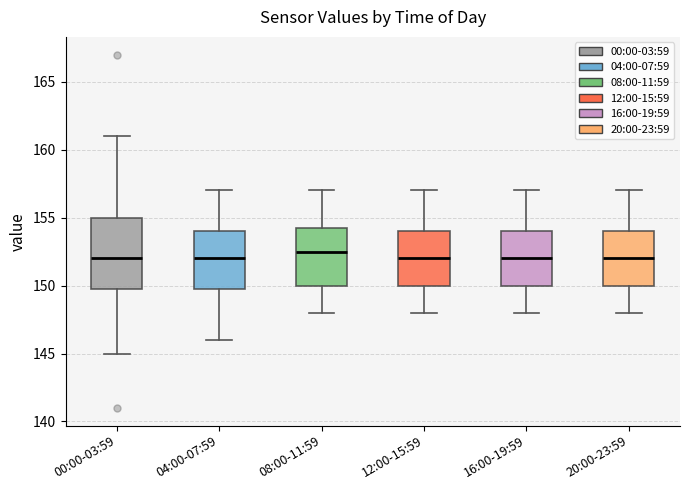

Where is the upper edge of the box for 00:00-03:59 on the y-axis? The values are not printed on the chart, so give them approximately, as read against the axis.

155.0